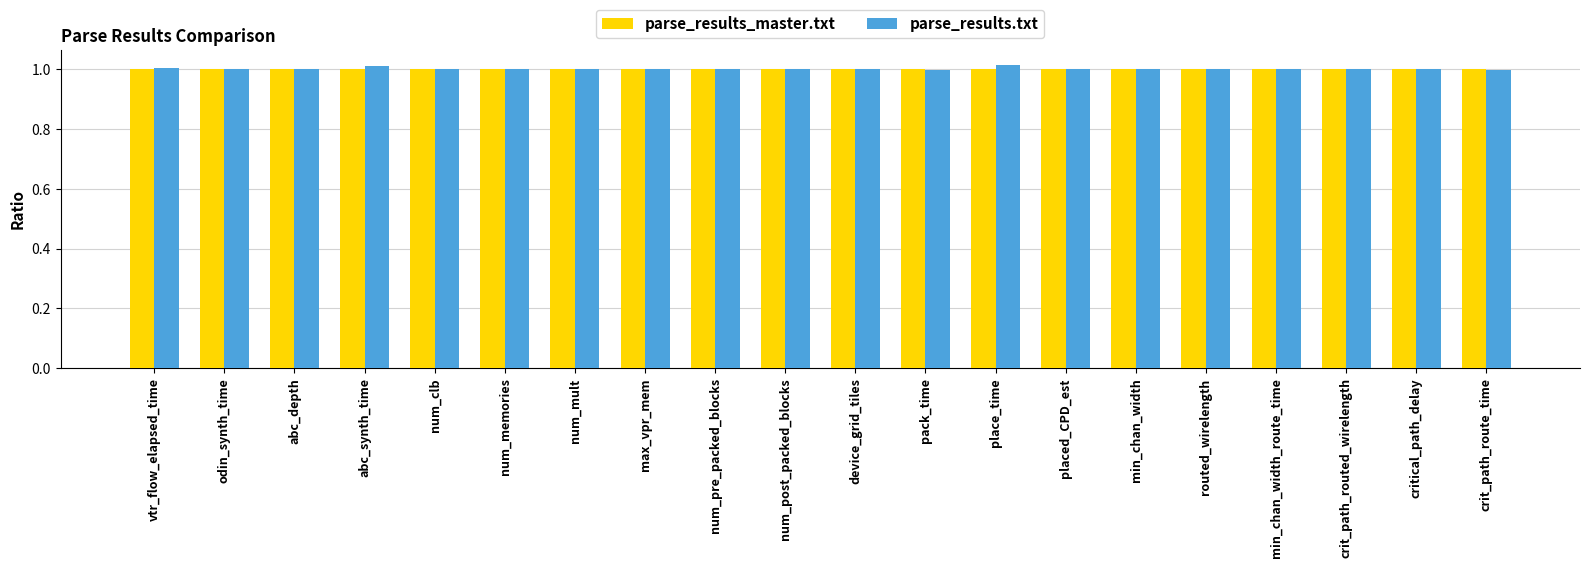

True or false: parse_results.txt has a value of 0.2 at num_clb.

False